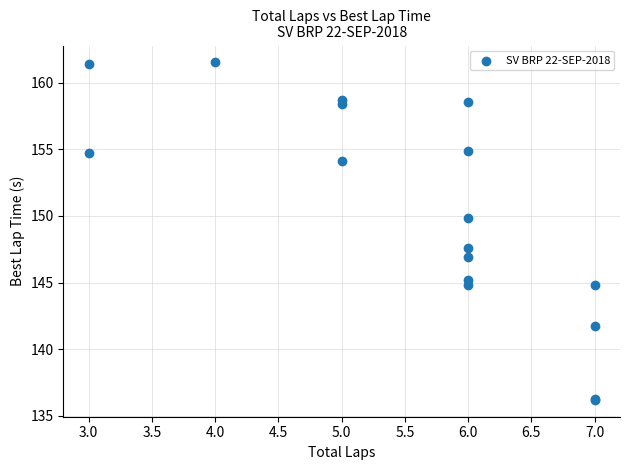

What Y value in the scatter plot is closest to 148?

147.6